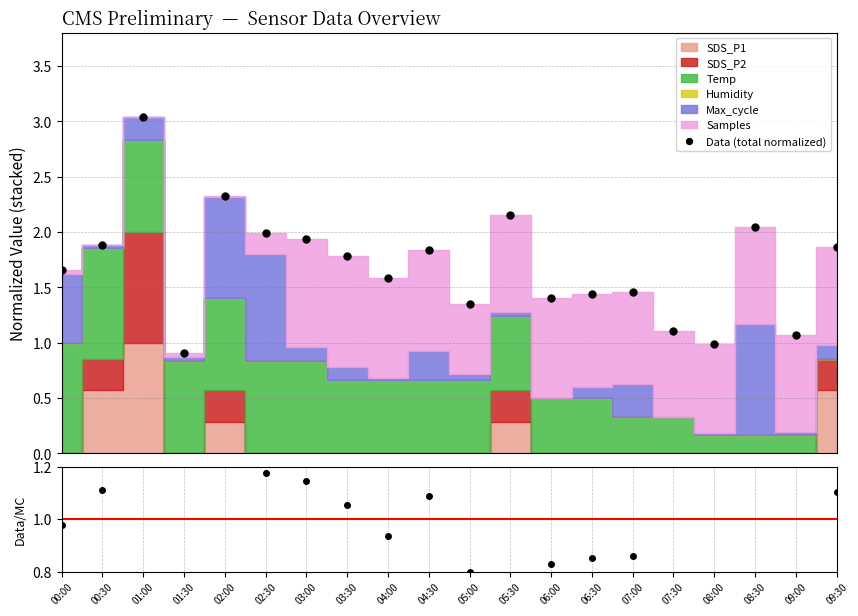

True or false: Data (total normalized) has more than 2 interior local peaks.

True